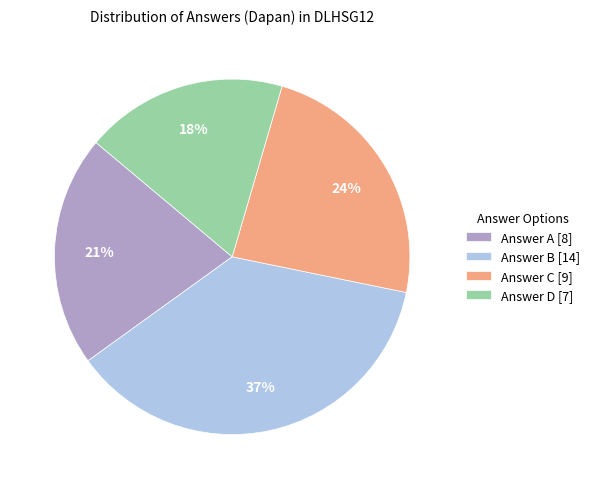

Is there any slice that represents more than half of the pie?

No